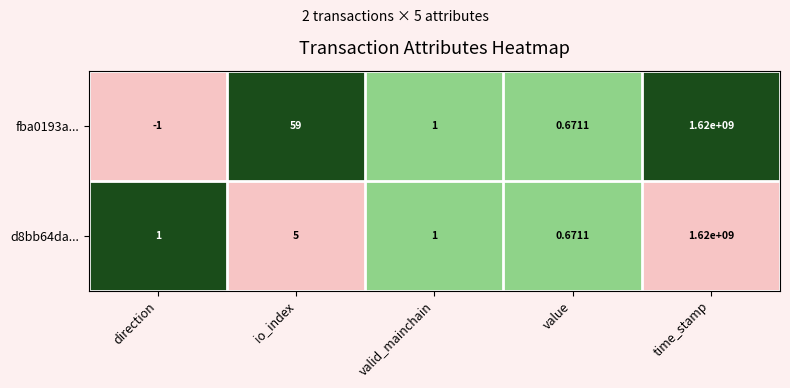

At which category is the sum across all series the highest?

time_stamp